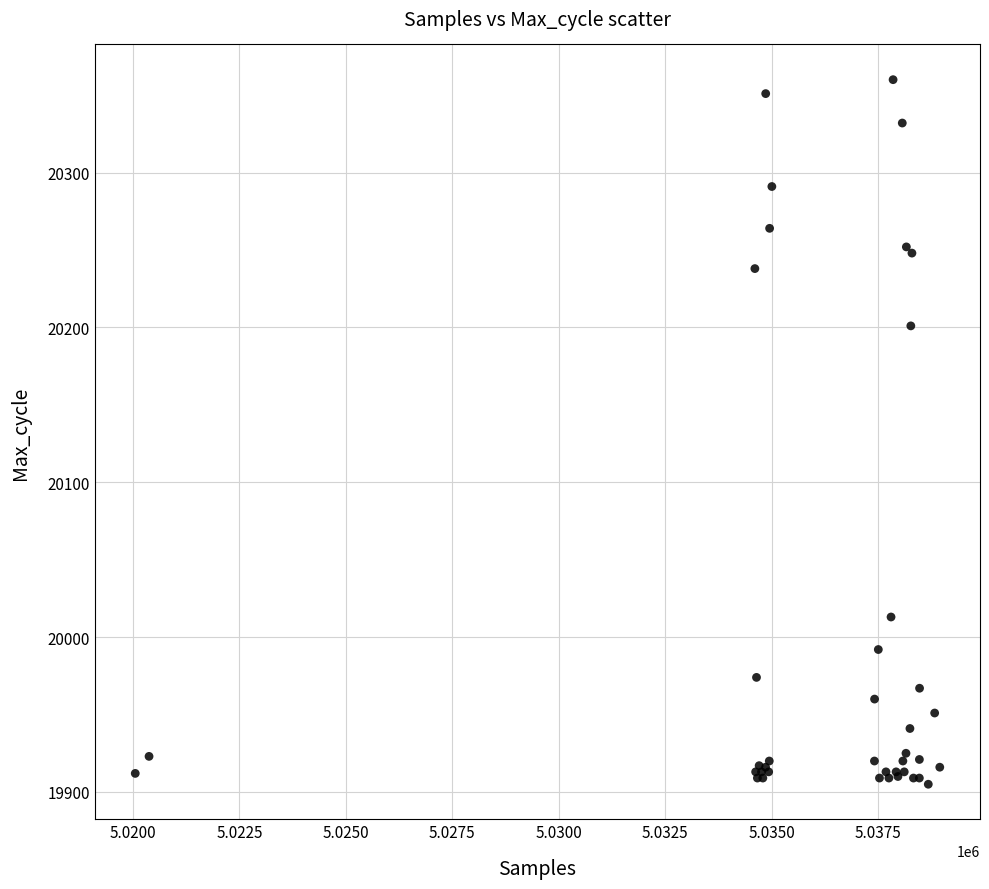

What Y value in the scatter plot is closest to 20132?

20201